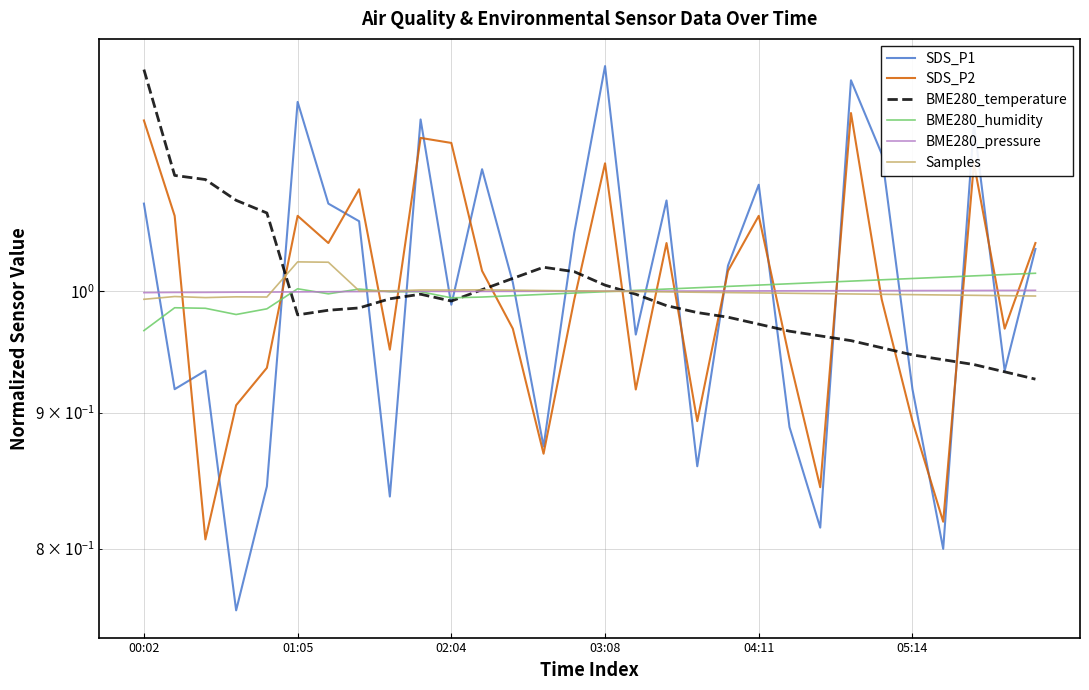

At which label does SDS_P2 first exceed 1?

00:02